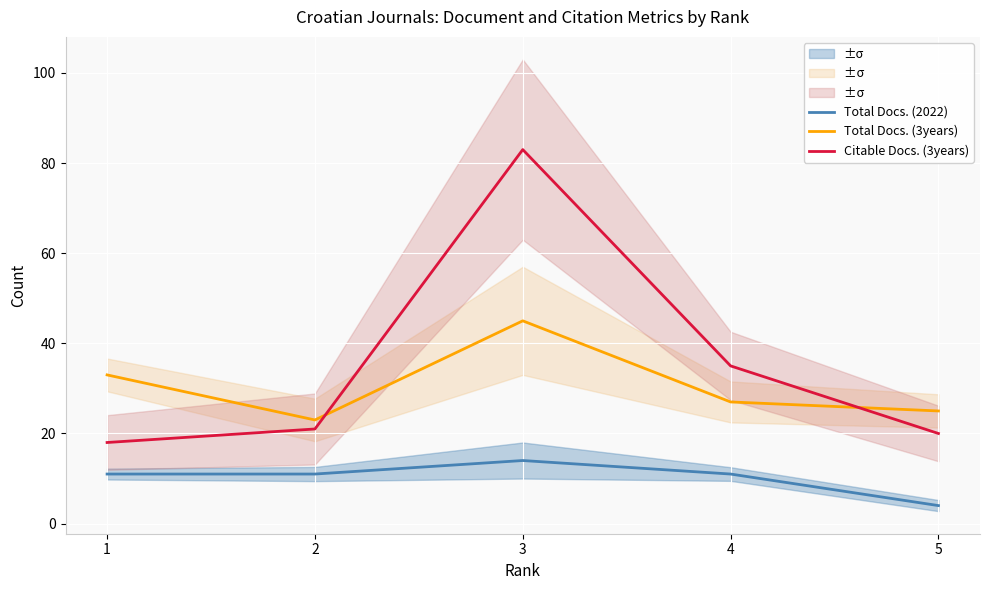

True or false: Total Docs. (3years) has more than 0 points higher than both neighbors.

True